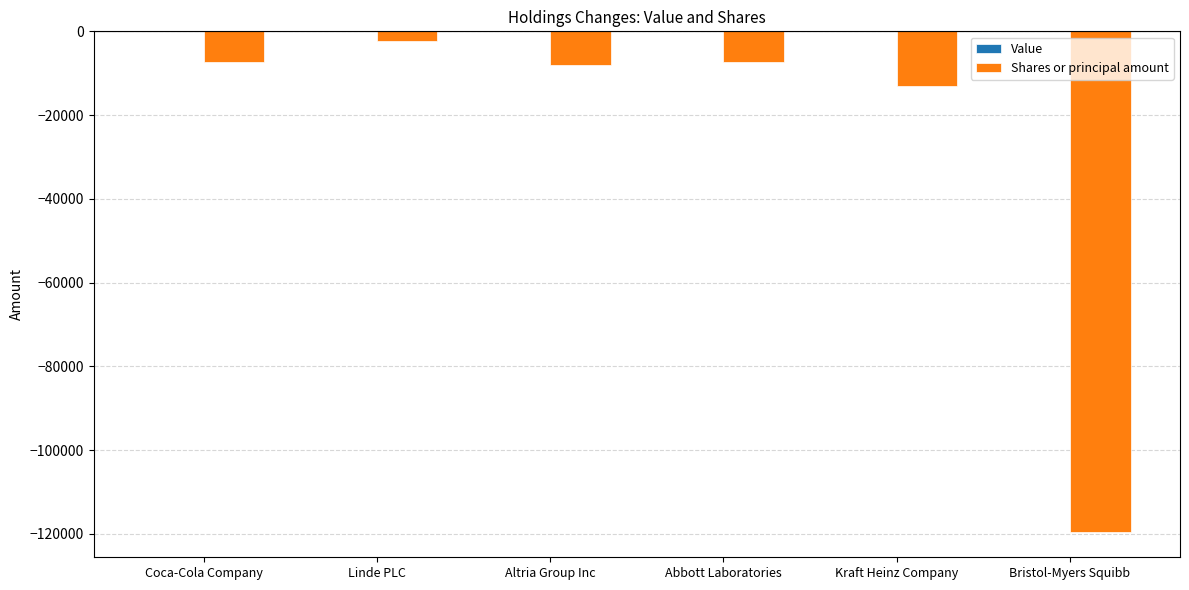

At which label is the value closest to -60945?

Kraft Heinz Company